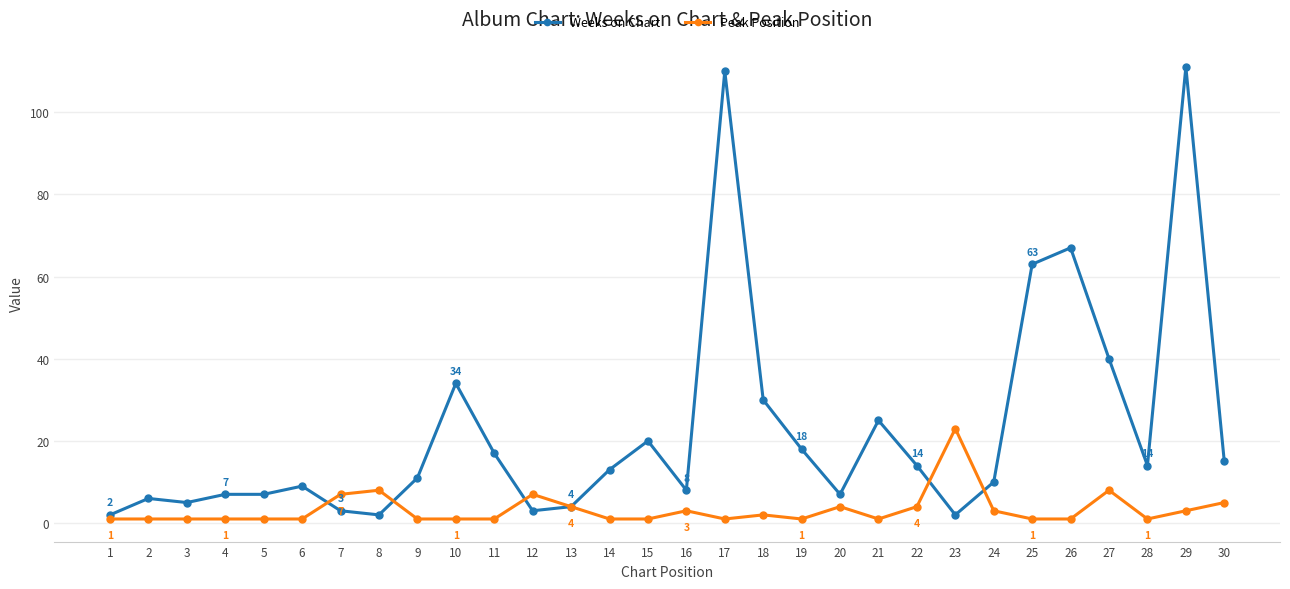

What are all the series names shown in the legend?

Weeks on Chart, Peak Position